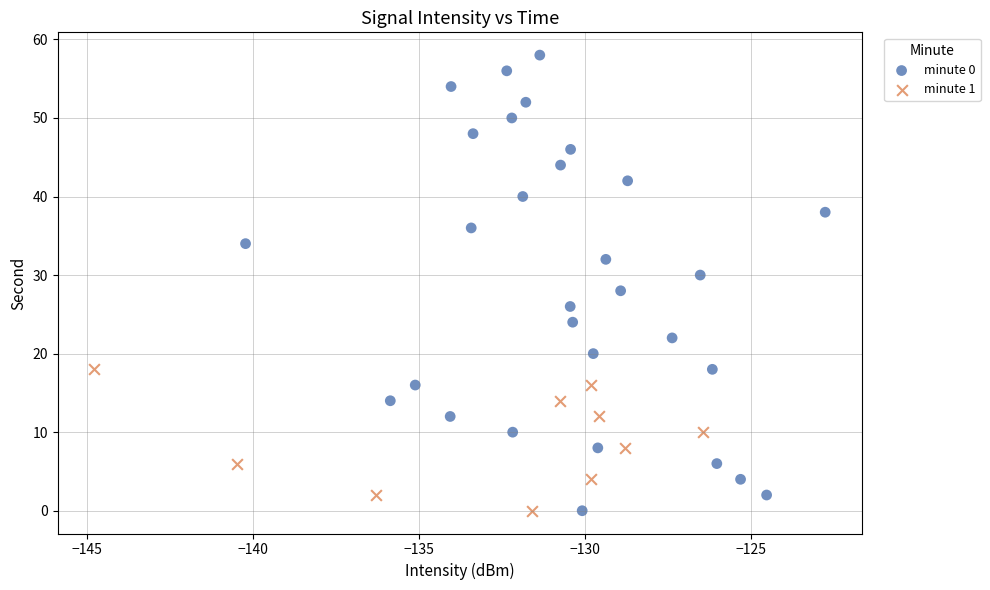

Which series reaches the maximum Y coordinate?

minute 0